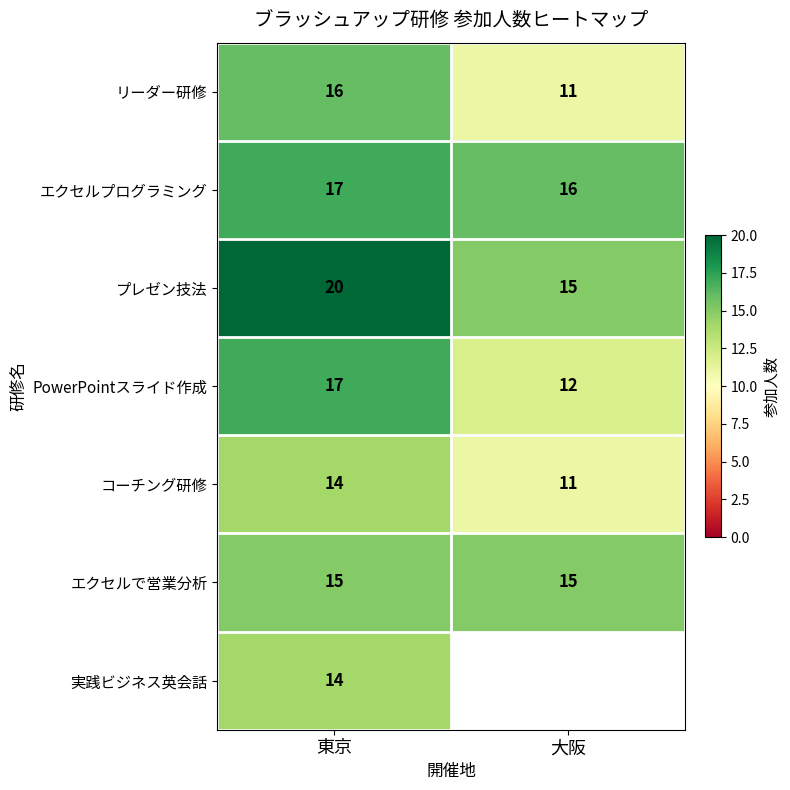

List the labels in order of プレゼン技法 value, largest first.

東京, 大阪